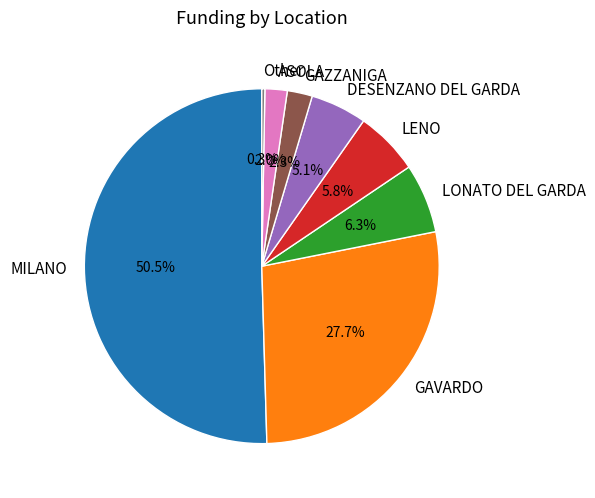

How many slices are in this pie chart?

8